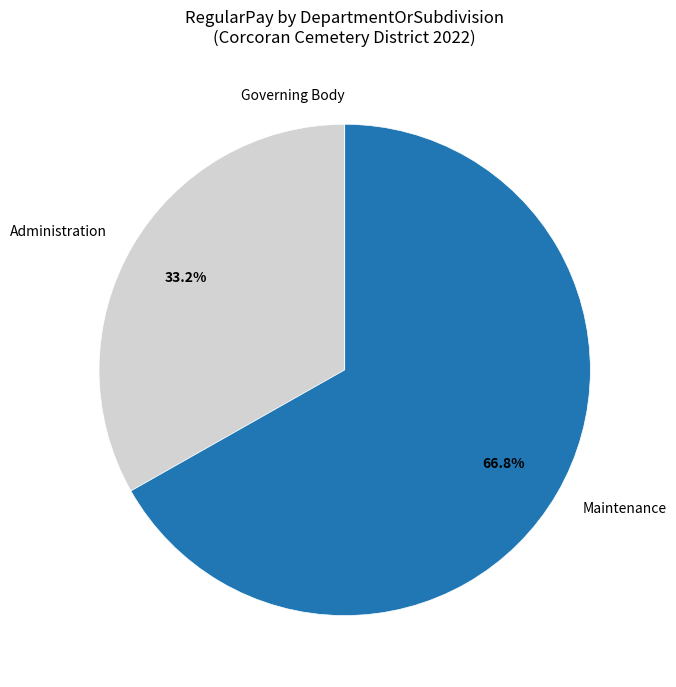

What portion of the pie excludes Maintenance?

33.2%